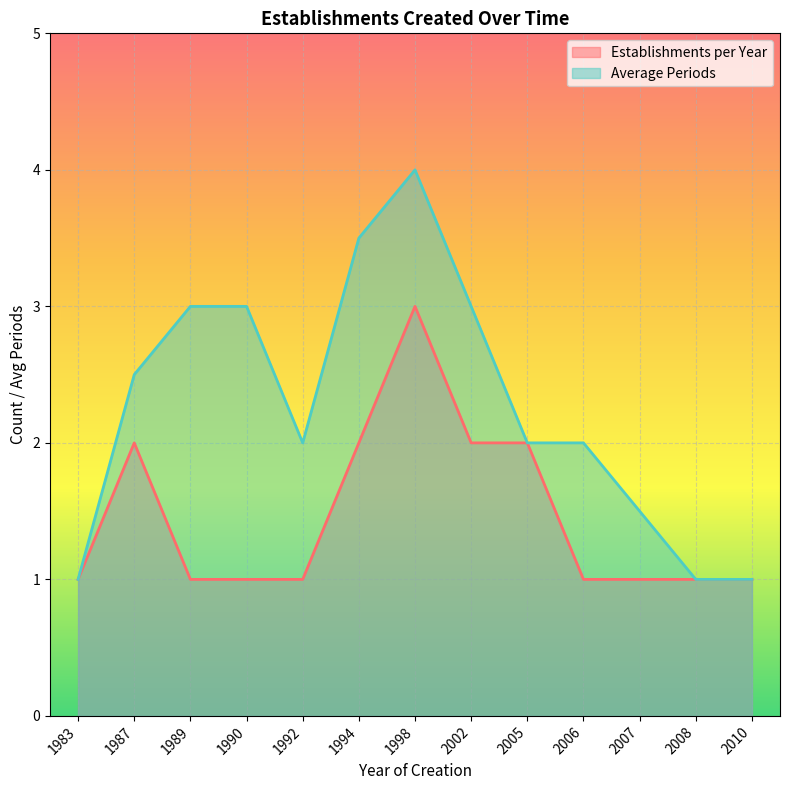

Reading right to left, what are all the values shown in this chart?

Establishments per Year: 1.0	1.0	1.0	1.0	2.0	2.0	3.0	2.0	1.0	1.0	1.0	2.0	1.0
Average Periods: 1.0	1.0	1.5	2.0	2.0	3.0	4.0	3.5	2.0	3.0	3.0	2.5	1.0